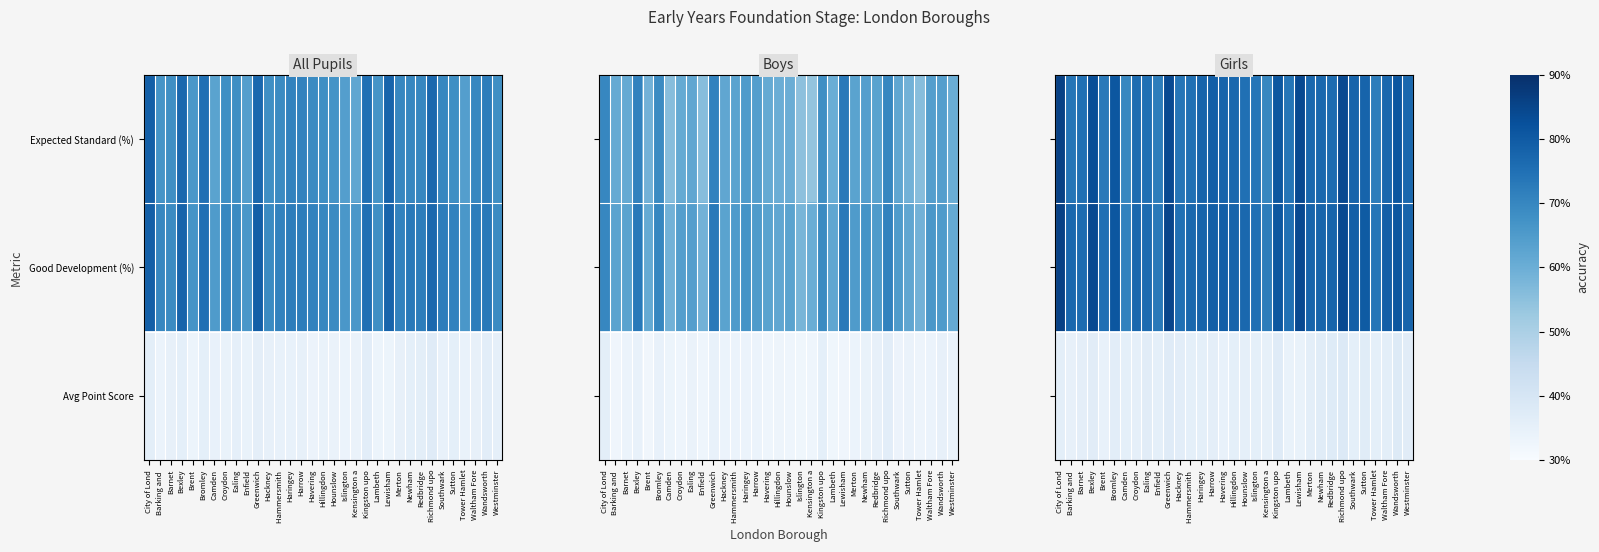

What is the highest value of the Good Development (%) series?

86.0